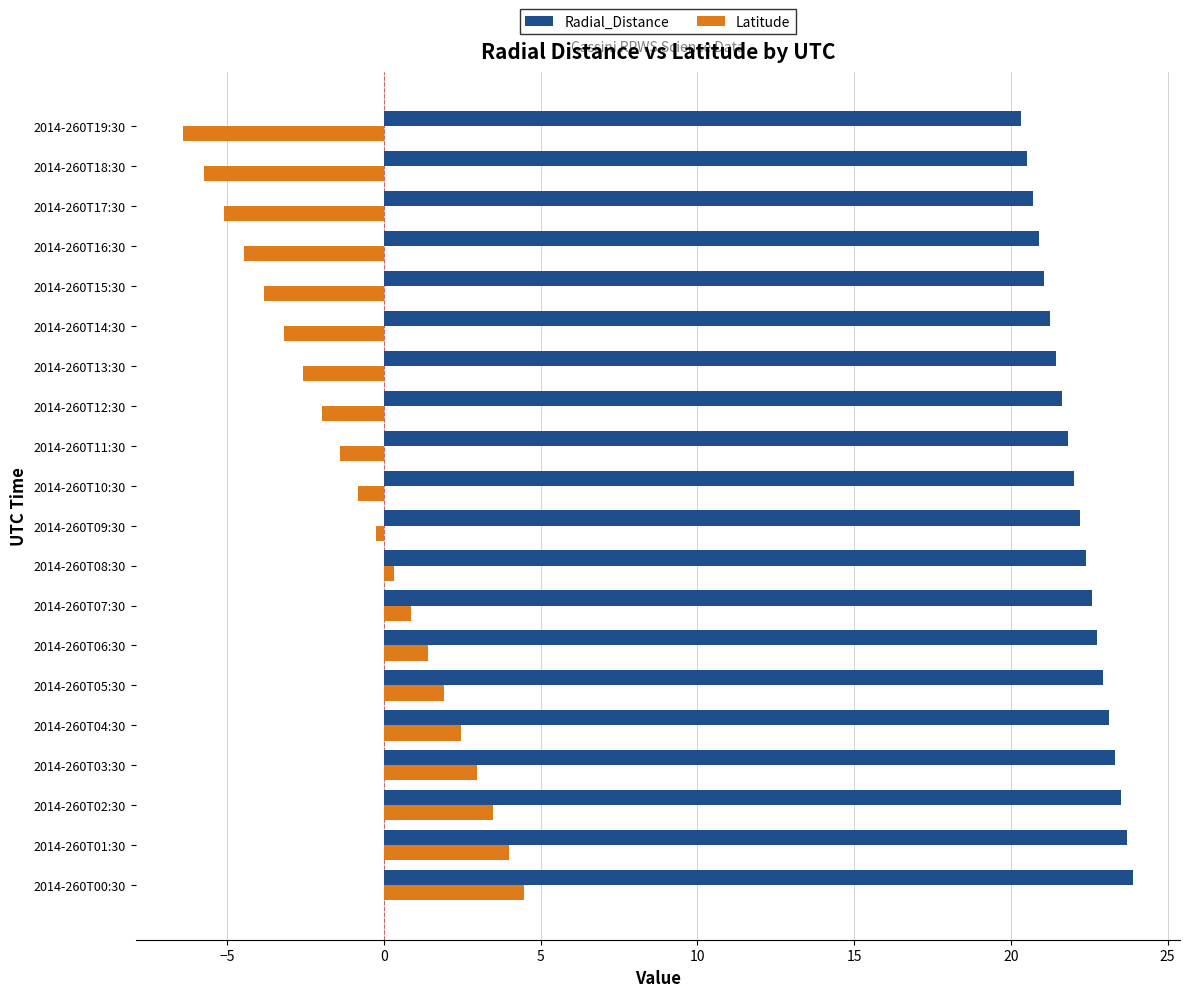

Which series has the largest total across all categories?

Radial_Distance